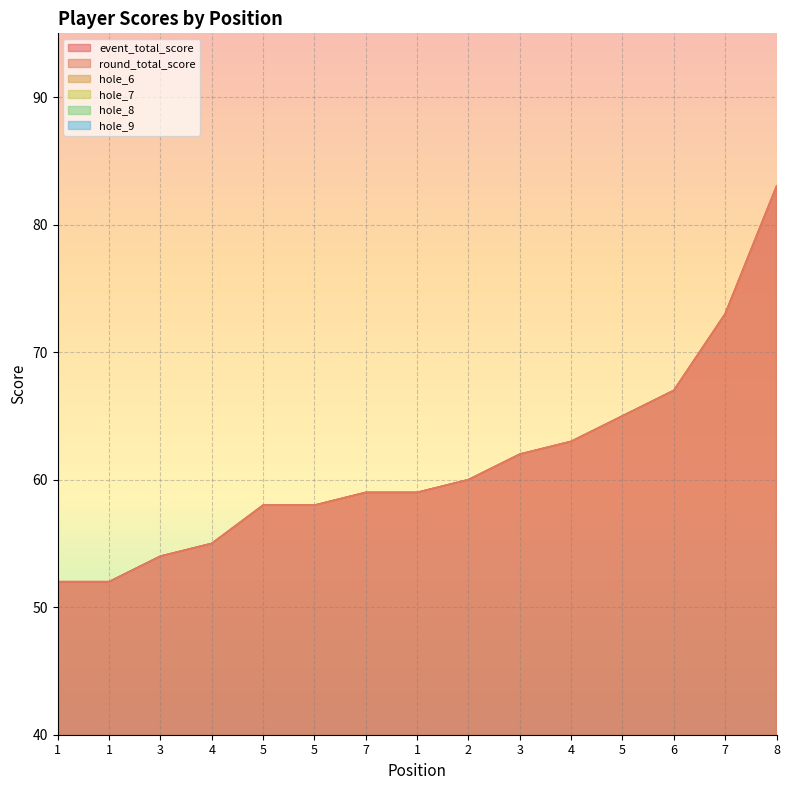

At which label does hole_9 first exceed 4?

4